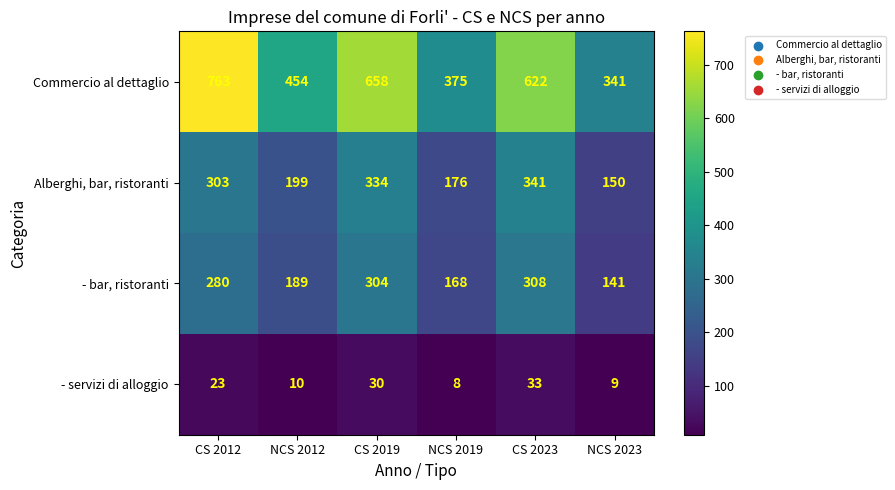

Where is Commercio al dettaglio nearest to the value 552?

CS 2023